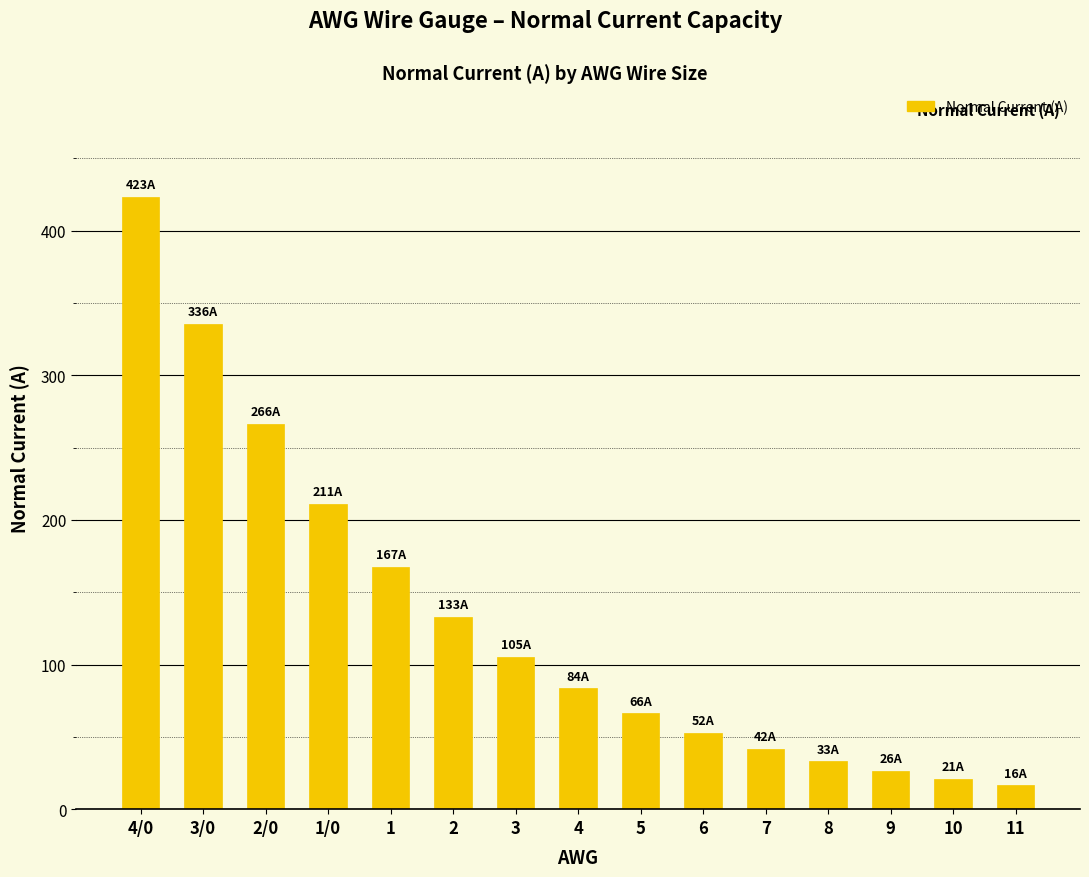

Which category has the lowest value across all series?

11